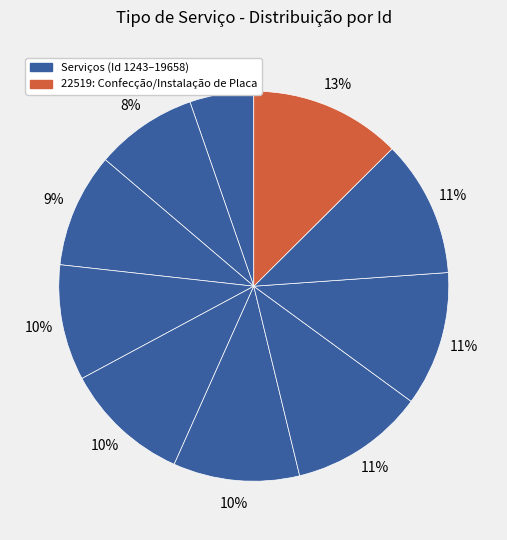

Which category has the biggest portion of the pie?

22519: Confecção/Instalação de Placa